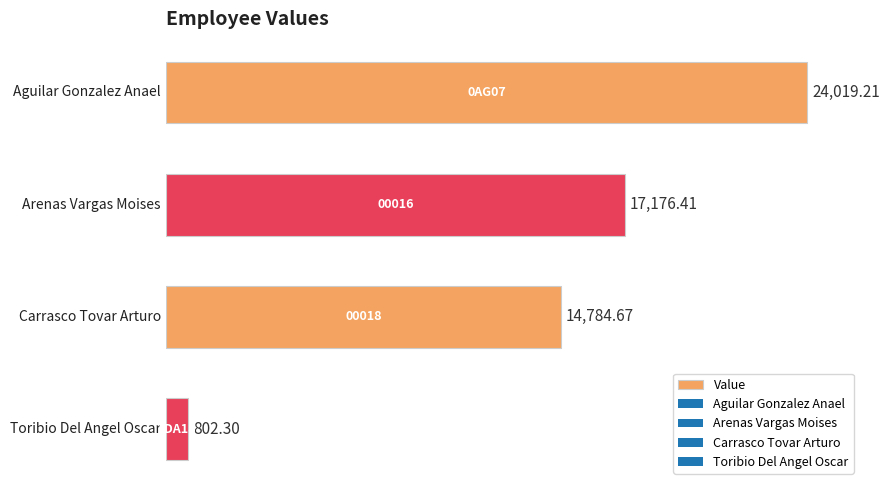

What is the sum of all values?

56782.6